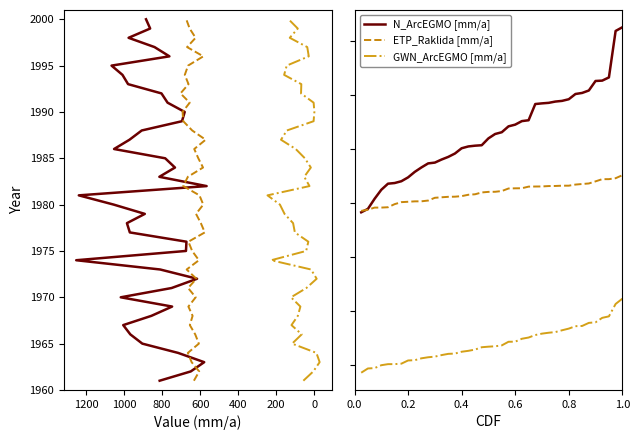

True or false: ETP_Raklida [mm/a] and GWN_ArcEGMO [mm/a] intersect in this chart.

False